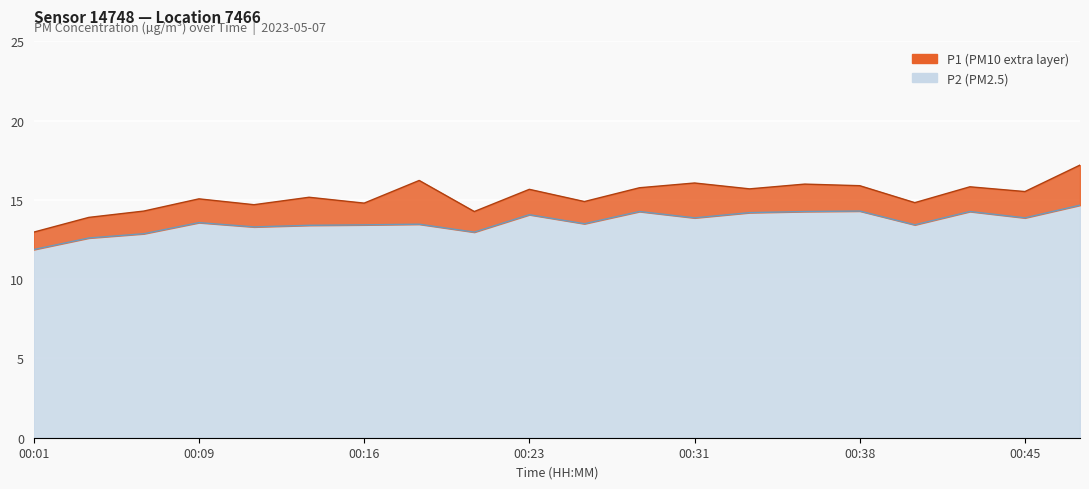

Count the number of categories in the chart.

20